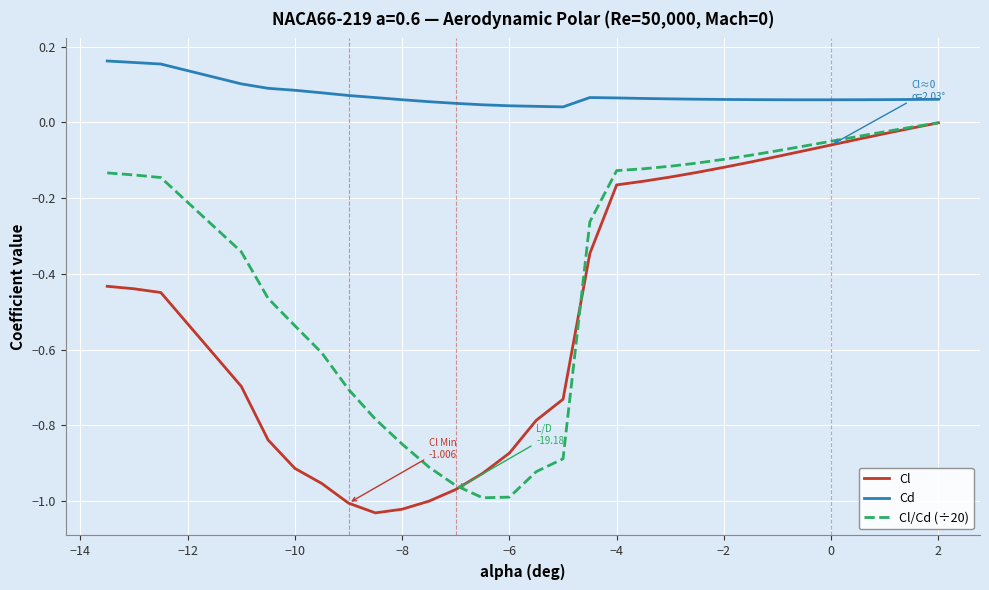

Which series has the widest spread of values?

Cl